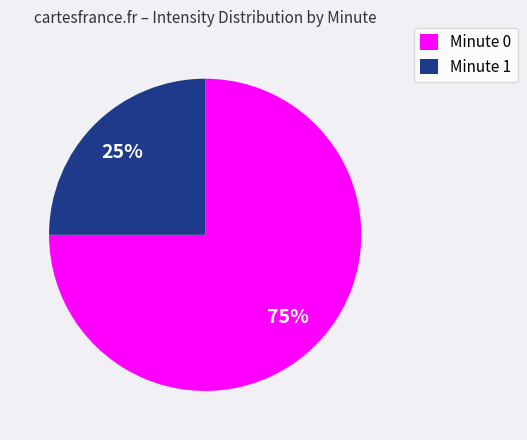

Count the number of slices in the pie.

2